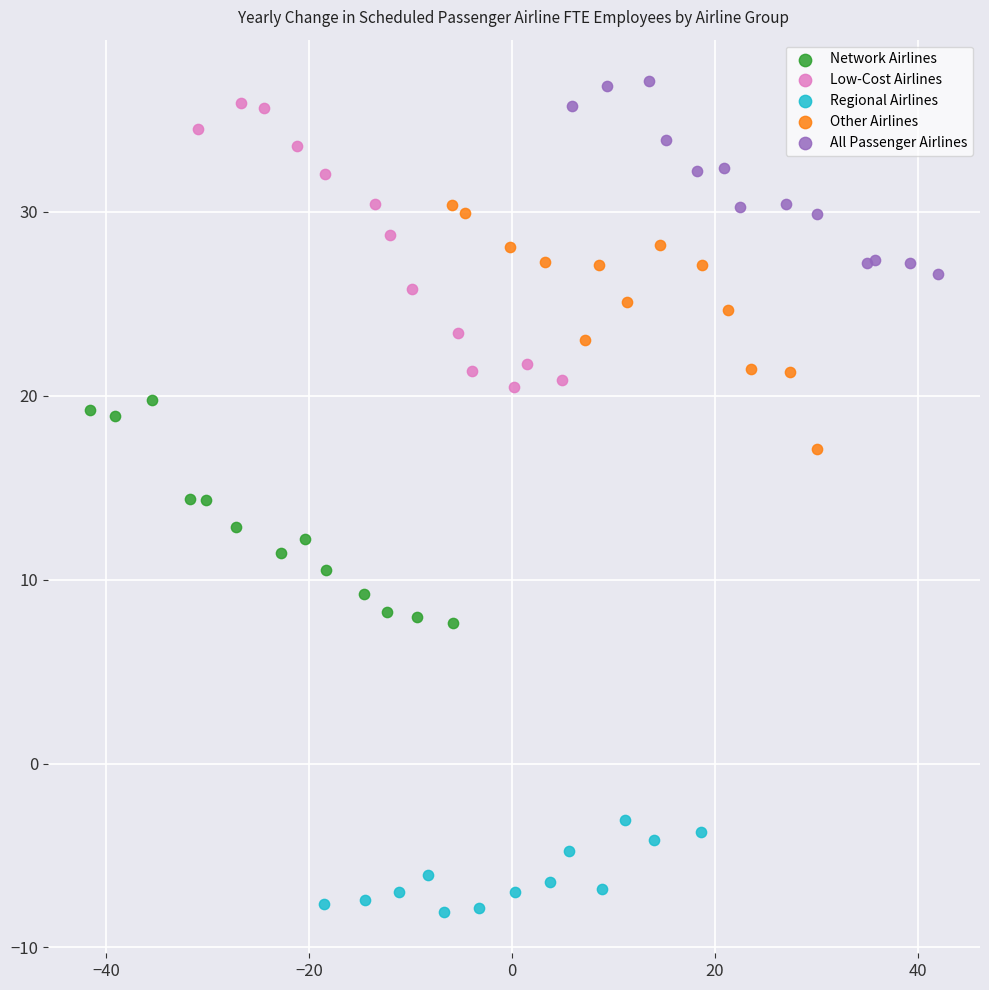

Which series contains the lowest Y value?

Regional Airlines